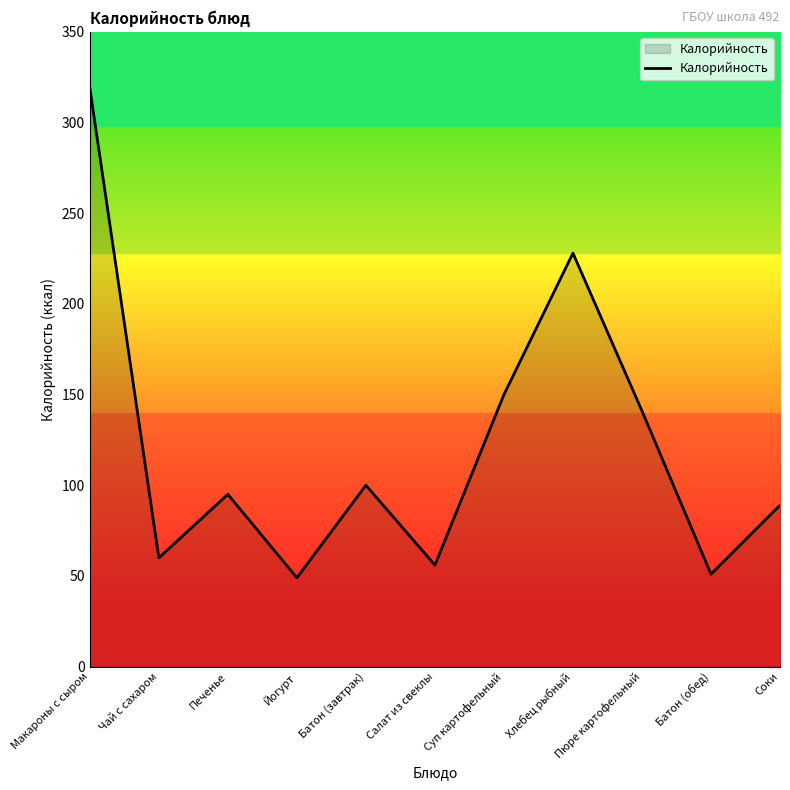

The value at Макароны с сыром is 319. True or false?

True